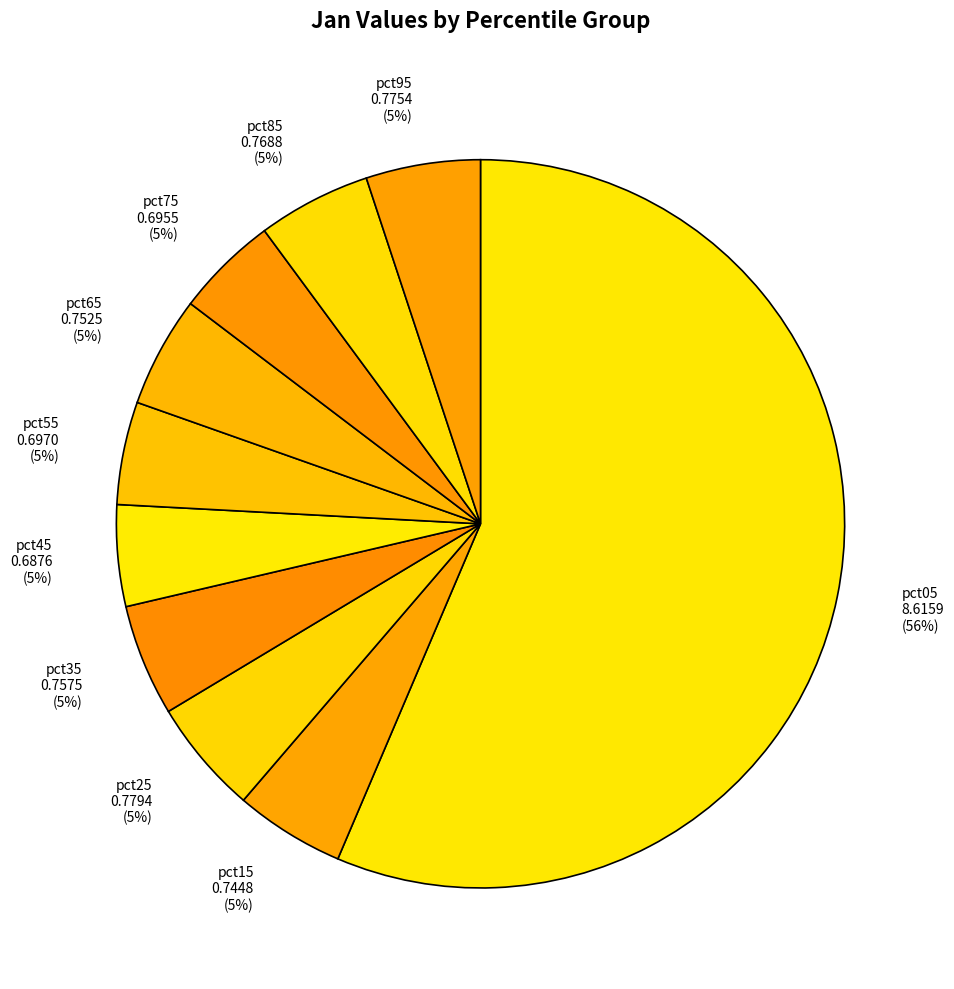

How many slices are in this pie chart?

10